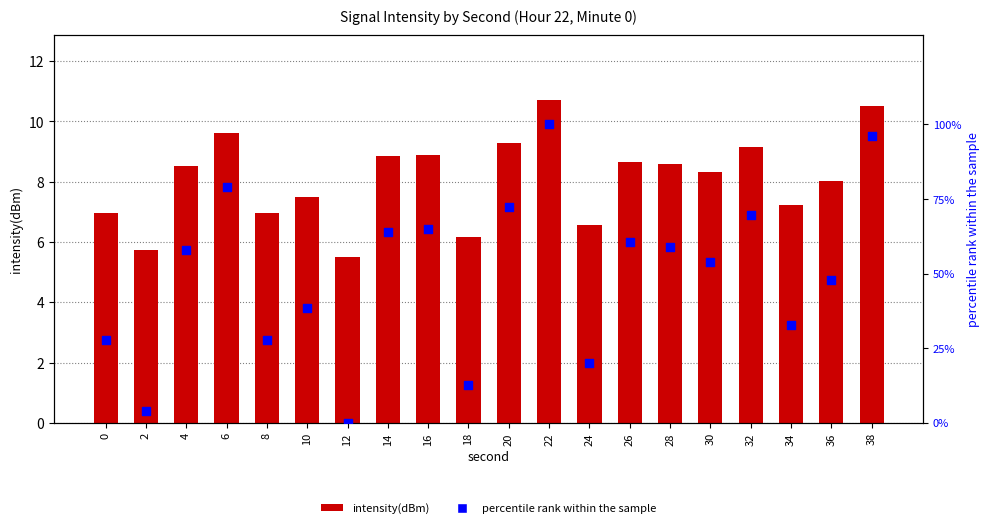

At which category is the sum across all series the highest?

22